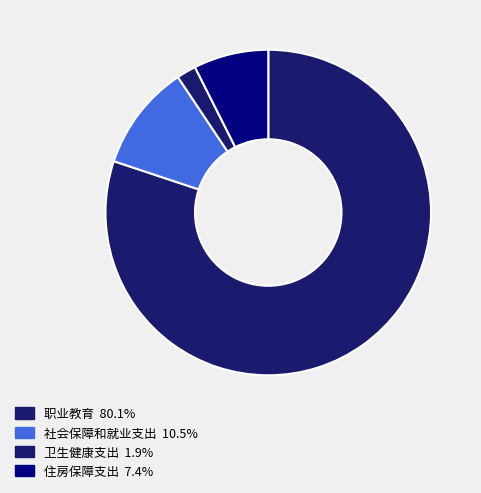

Which has a higher value, 社会保障和就业支出 or 职业教育?

职业教育